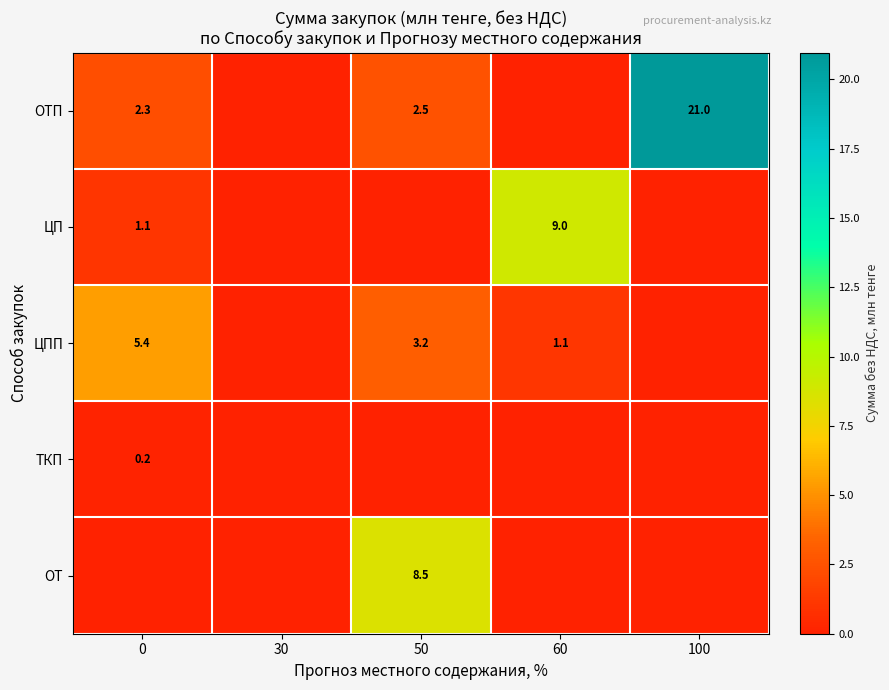

True or false: ОТ has a value of 12.7 at 50.

False